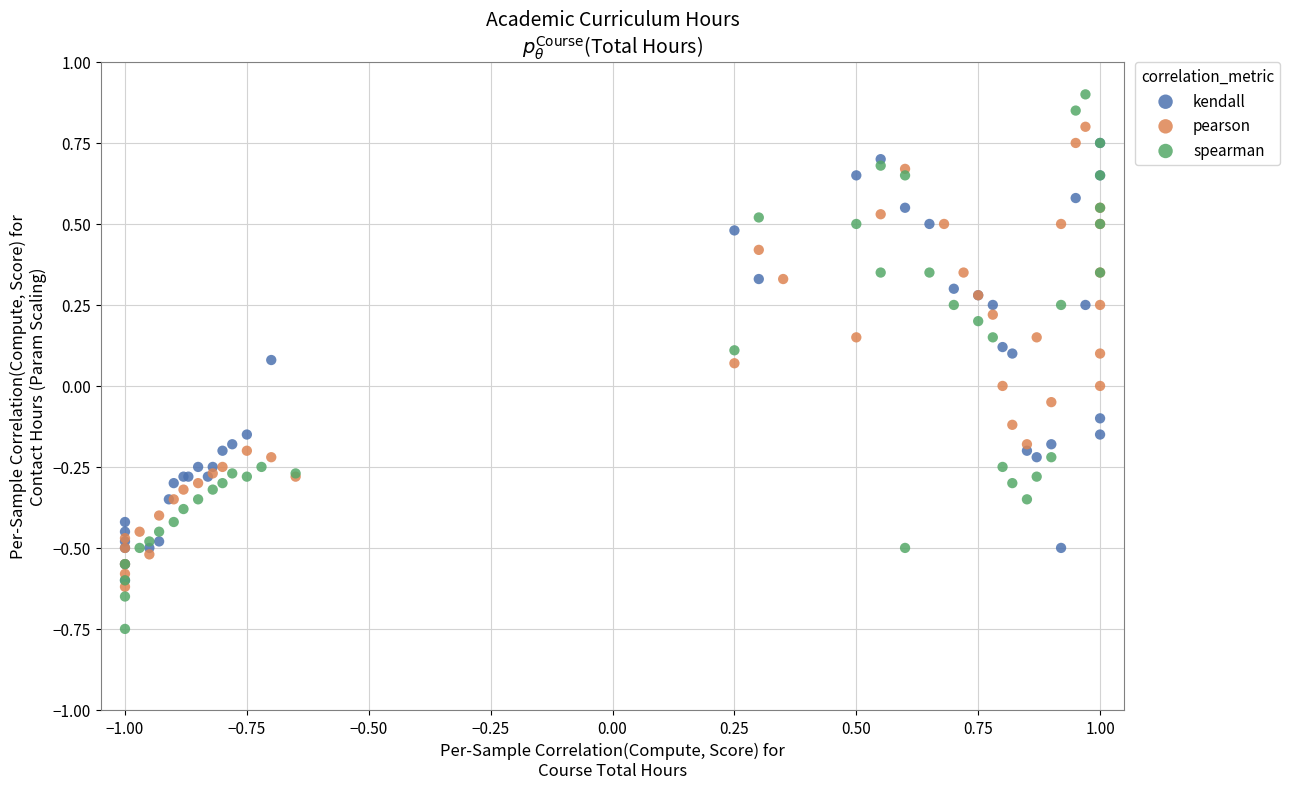

Which series contains the lowest Y value?

spearman